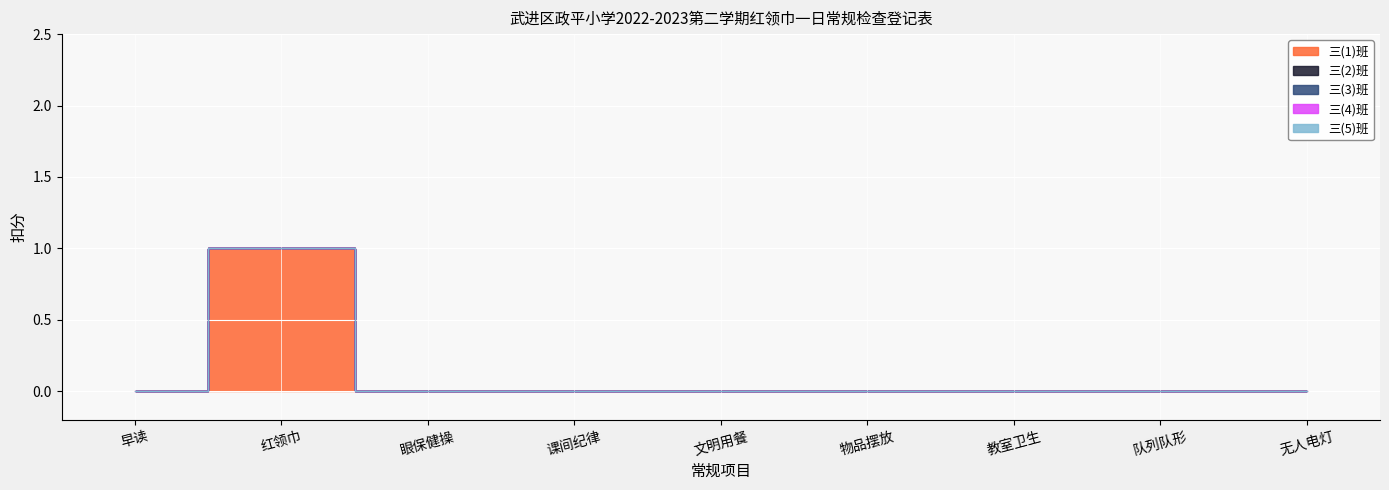

Which has a higher value, 文明用餐 or 无人电灯?

文明用餐